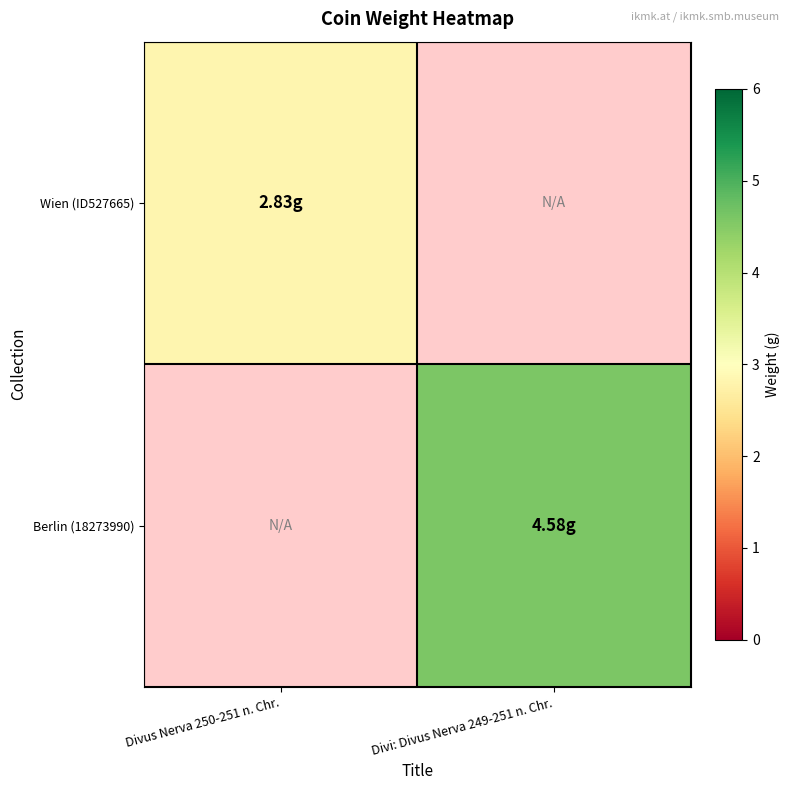

At Divi: Divus Nerva 249-251 n. Chr., list the series in order from smallest to largest.

Wien (ID527665), Berlin (18273990)